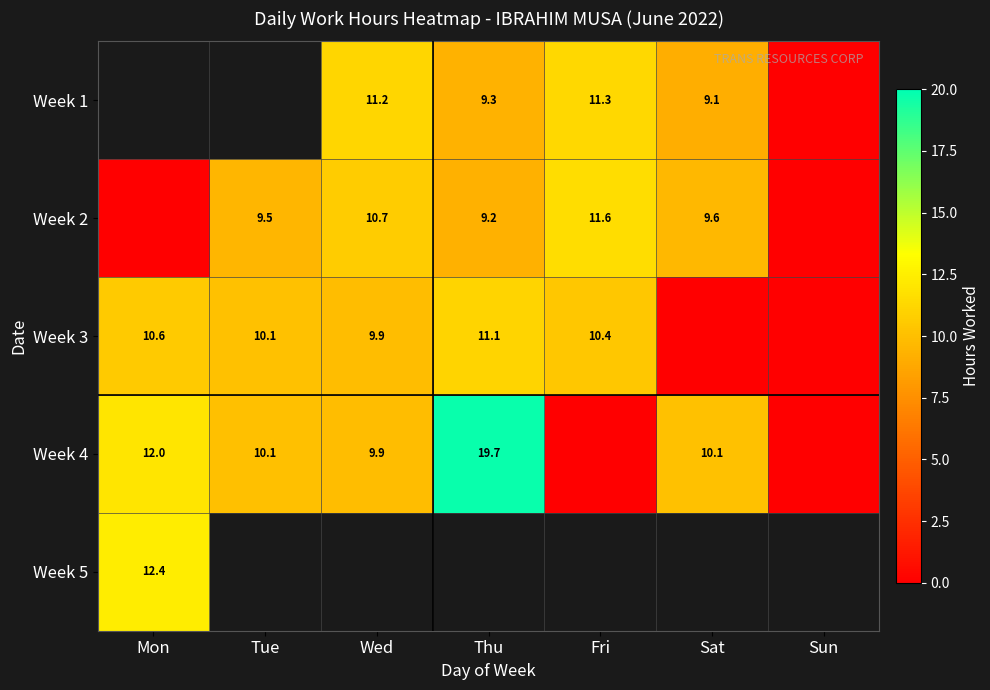

Which has a higher value, Mon or Thu?

Thu